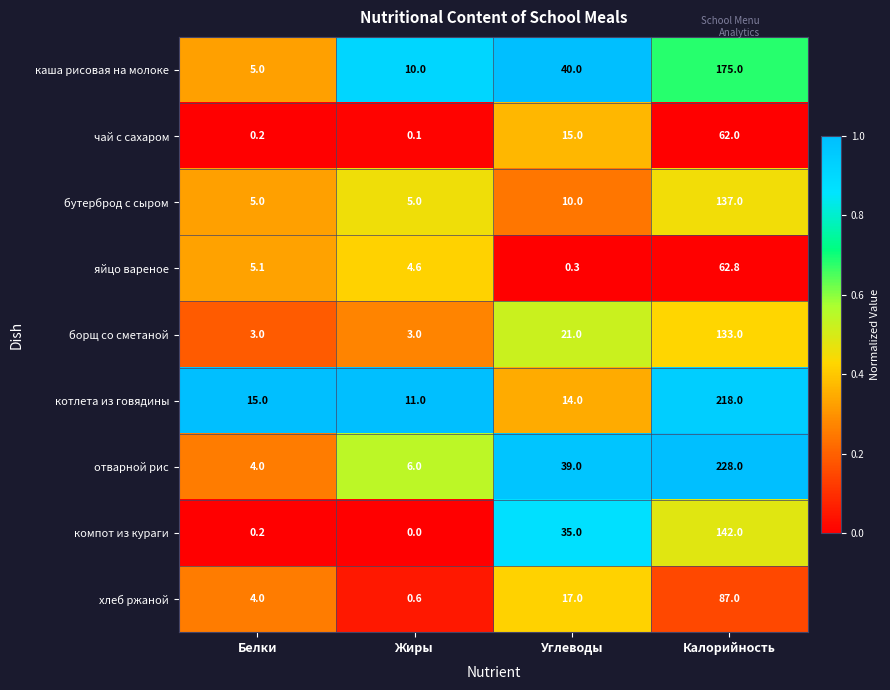

What is the difference between the хлеб ржаной values at Жиры and Белки?

3.4